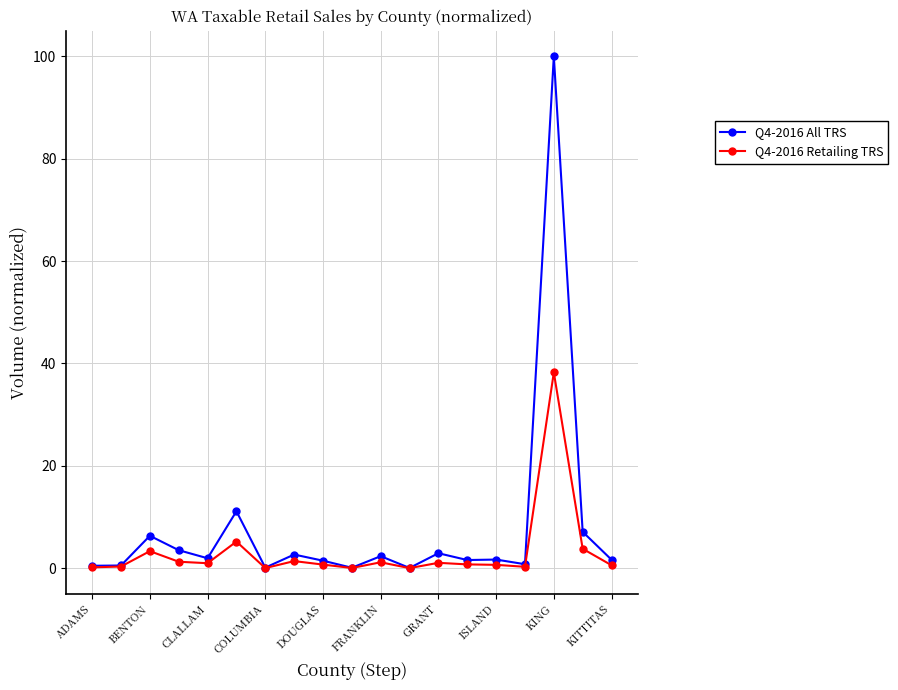

At how many categories does at least one series exceed 5?

4